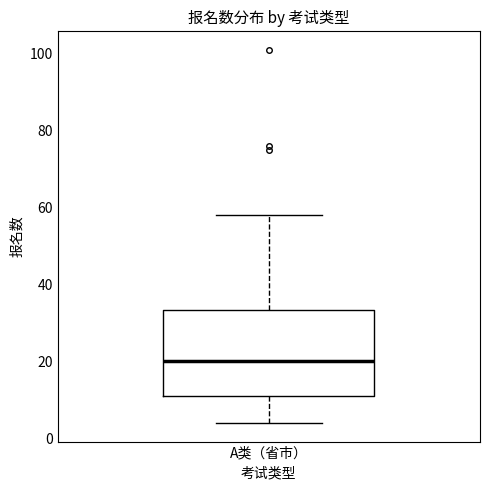

Transcribe this box plot: give where the median line is, the range the box spans, and where the two whiskers end, as read against the y-axis. The values are not printed on the chart, so give them approximately, as read against the axis.

median 20, box 12 to 34, whiskers 4 to 58